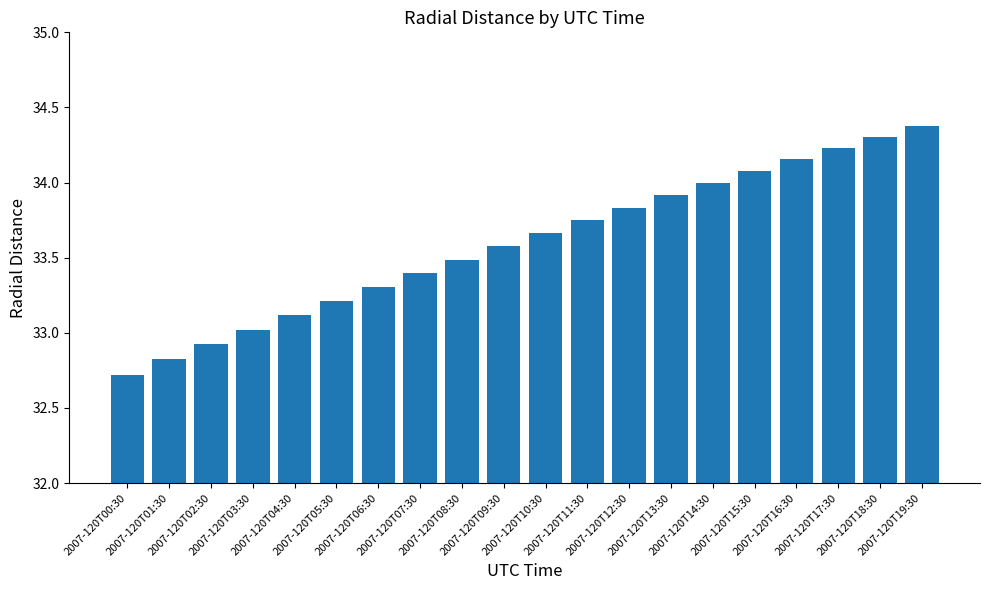

What is the label of the 16th bar from the right?

2007-120T04:30